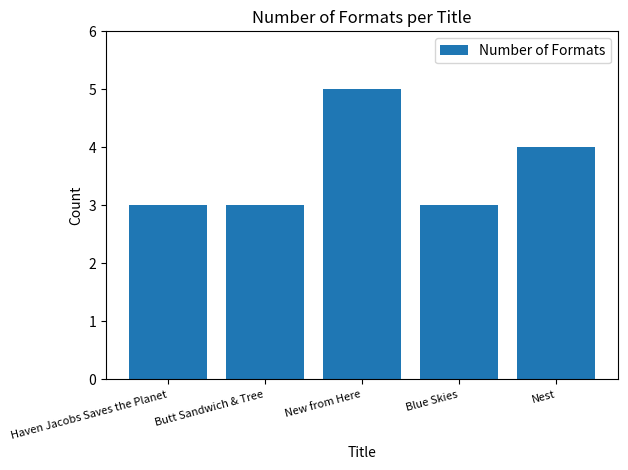

How many values are between 3 and 4?

4